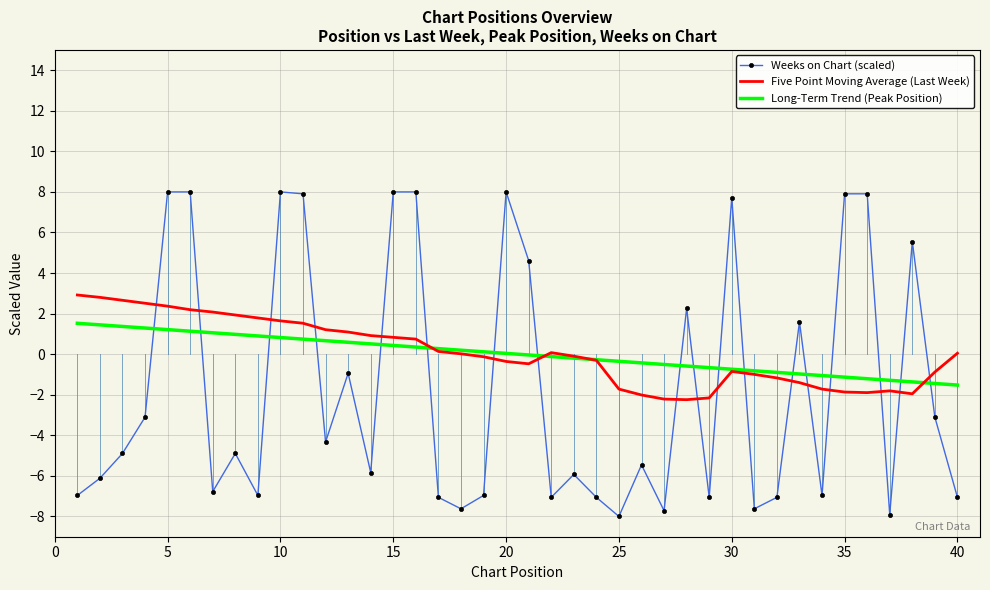

How many values in the Weeks on Chart (scaled) series are below -4?

23